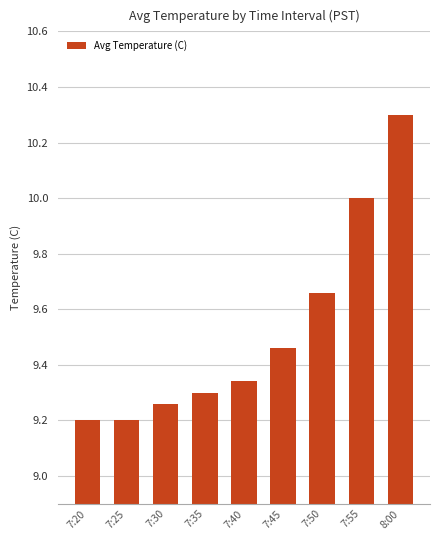

What is the ratio of the value at 7:45 to the value at 7:50?

1.0